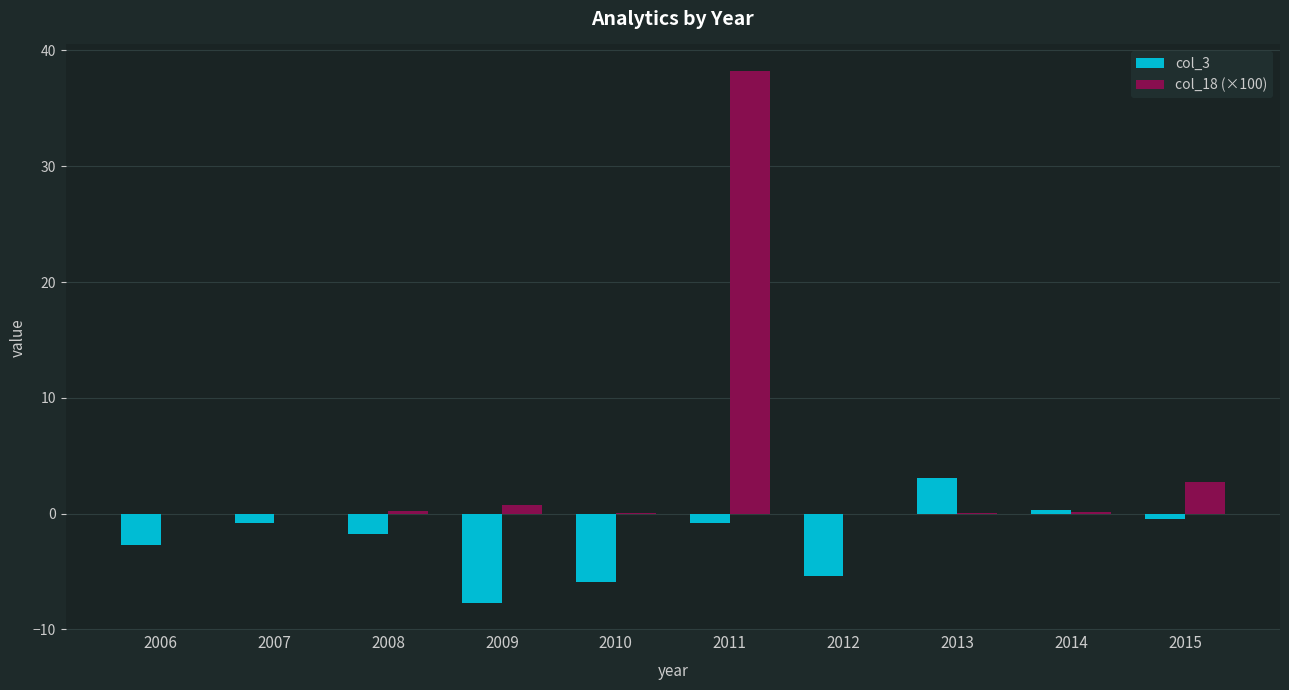

What is the sum of all col_3 values?

-22.3